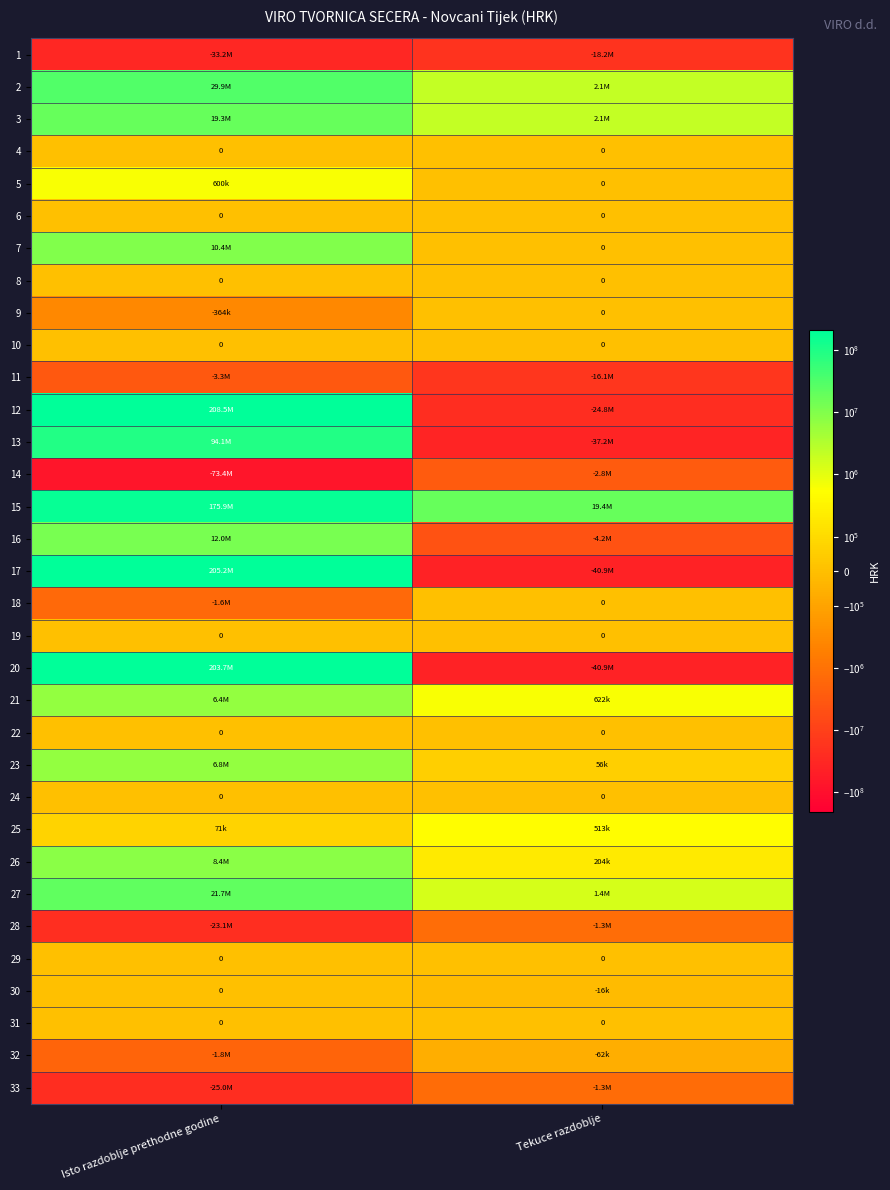

The 6 series shows 0 at Isto razdoblje prethodne godine. True or false?

True